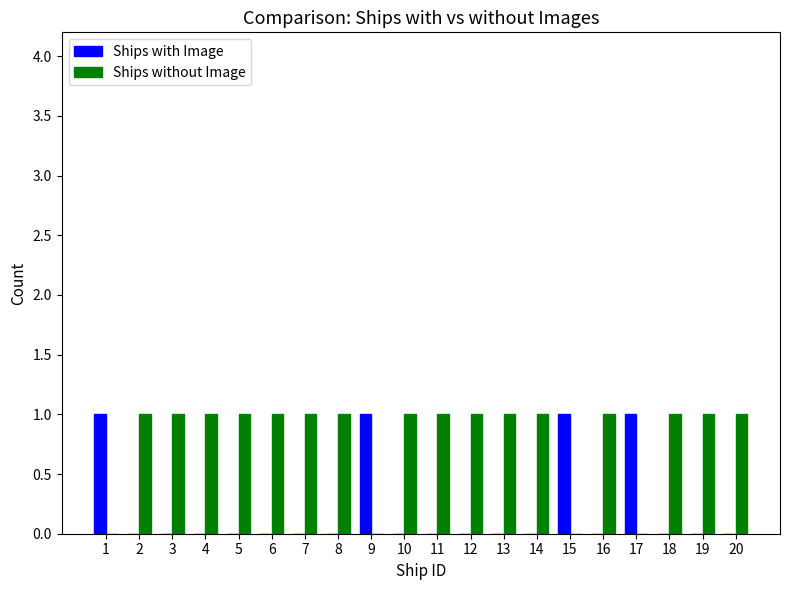

True or false: Ships without Image has a value of 1 at 8.

True